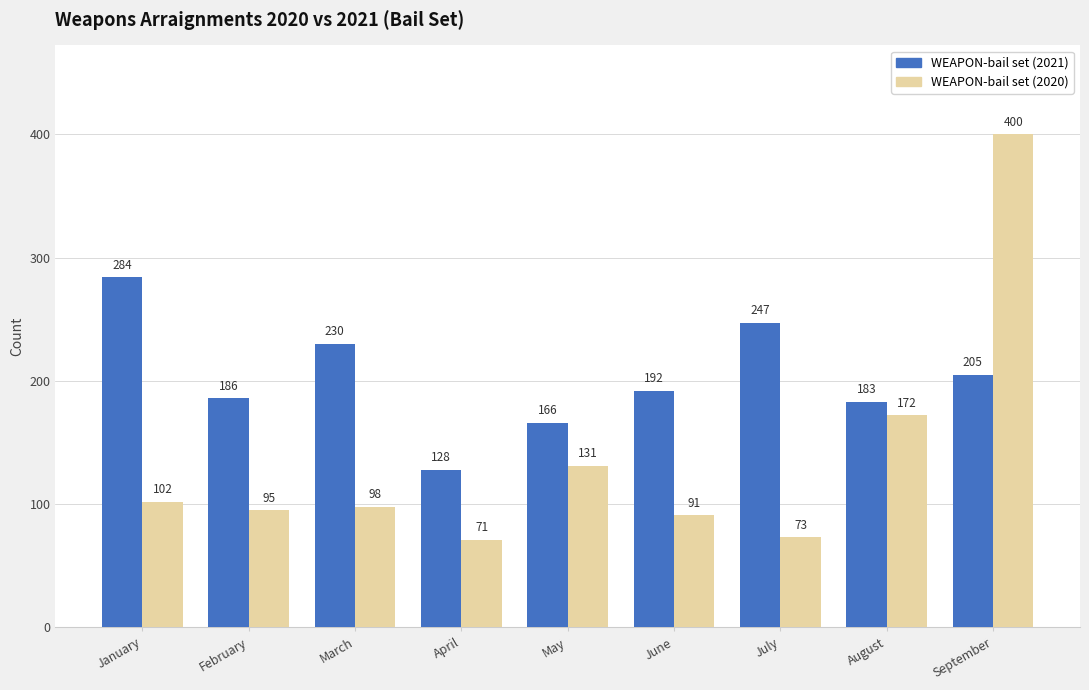

What is the sum of all WEAPON-bail set (2020) values?

1233